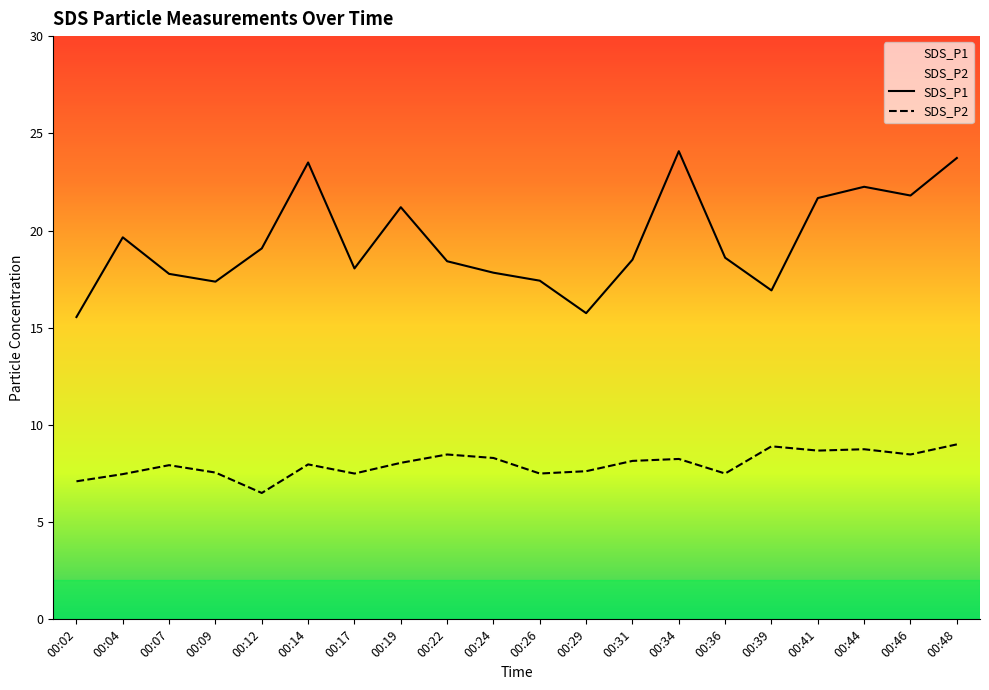

The value of SDS_P1 at 00:41 is 30.1. True or false?

False